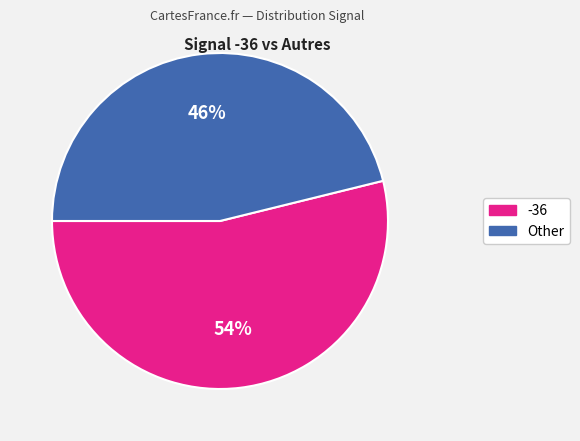

To the nearest percent, what is the average slice percentage?

50%